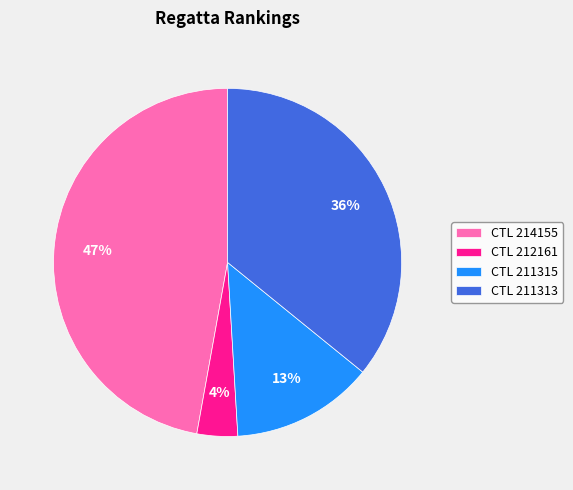

To the nearest percent, what is the average slice percentage?

25%